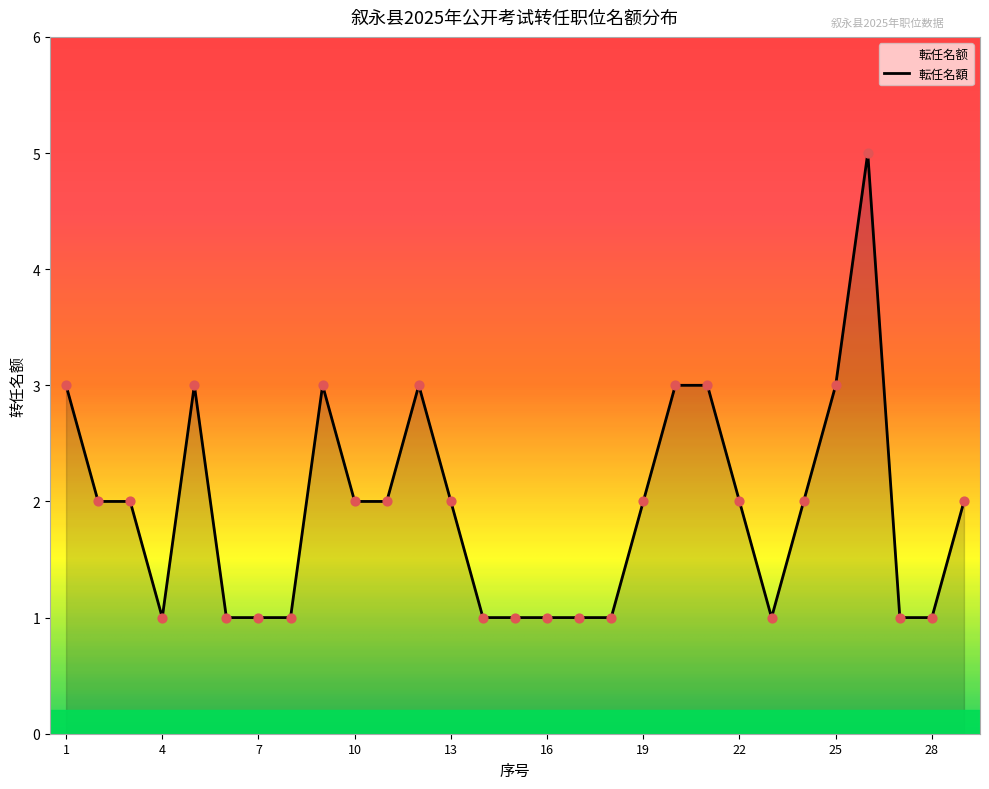

Which has a higher value, 22 or 17?

22